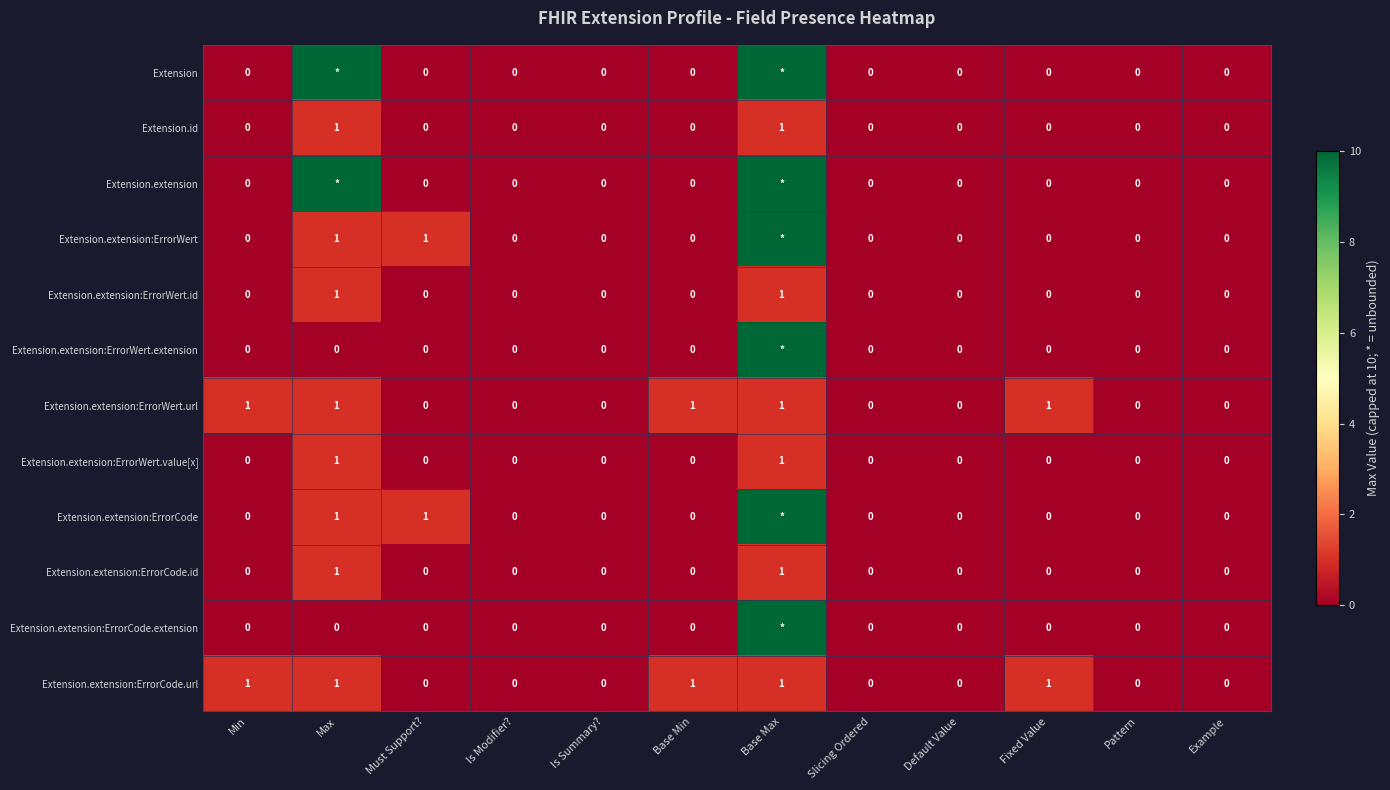

True or false: Extension.id has a value of 1 at Is Modifier?.

False